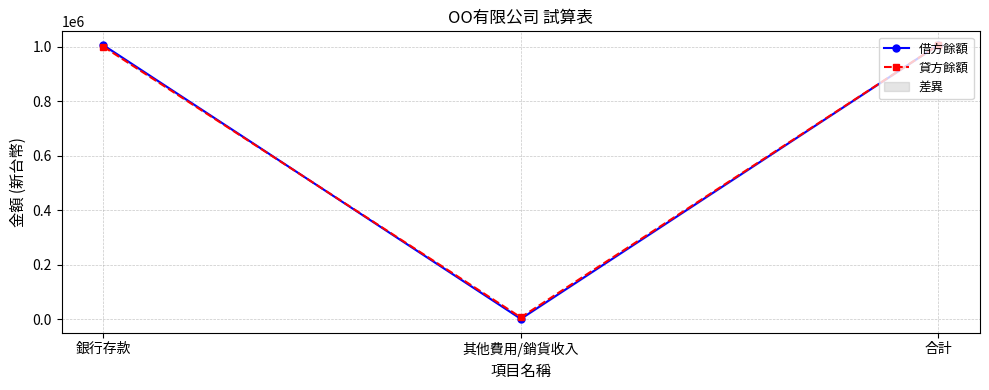

What is the approximate value of 貸方餘額 at 銀行存款, to the nearest 50?

1000000